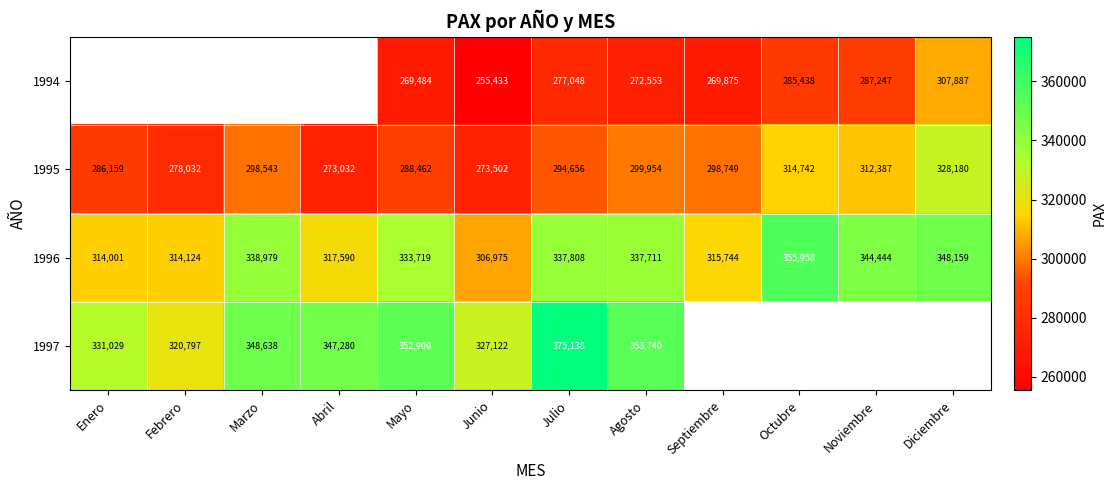

Rank the series at Junio from lowest to highest value.

1994, 1995, 1996, 1997